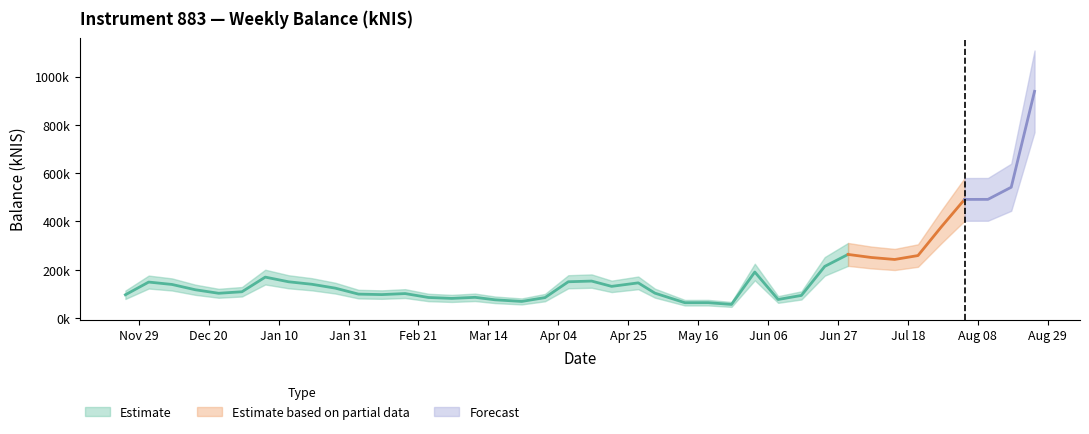

What is the difference between the values at 2022-01-27 and 2022-08-25?

814661.6